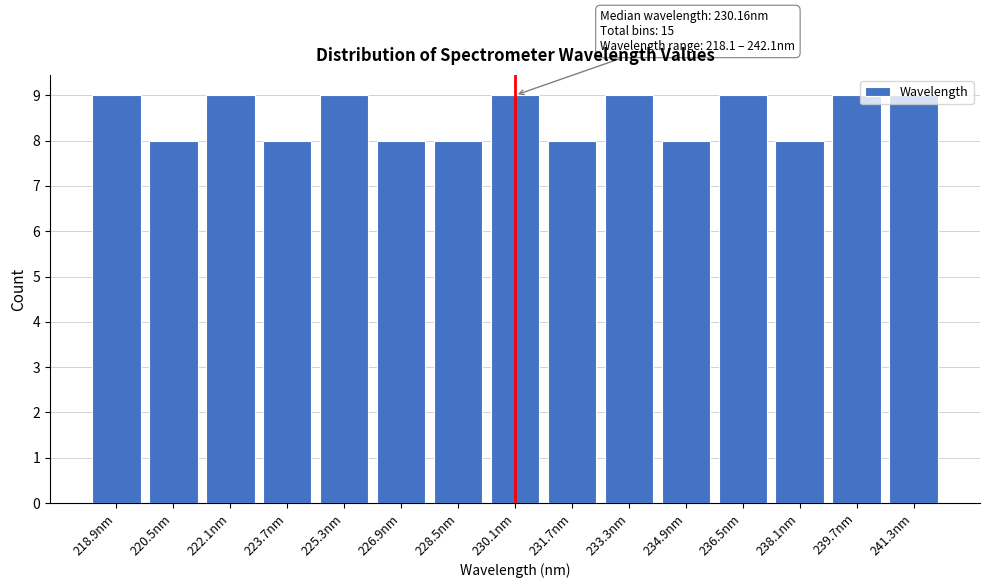

What is the ratio of the value at 223.7nm to the value at 231.7nm?

1.0